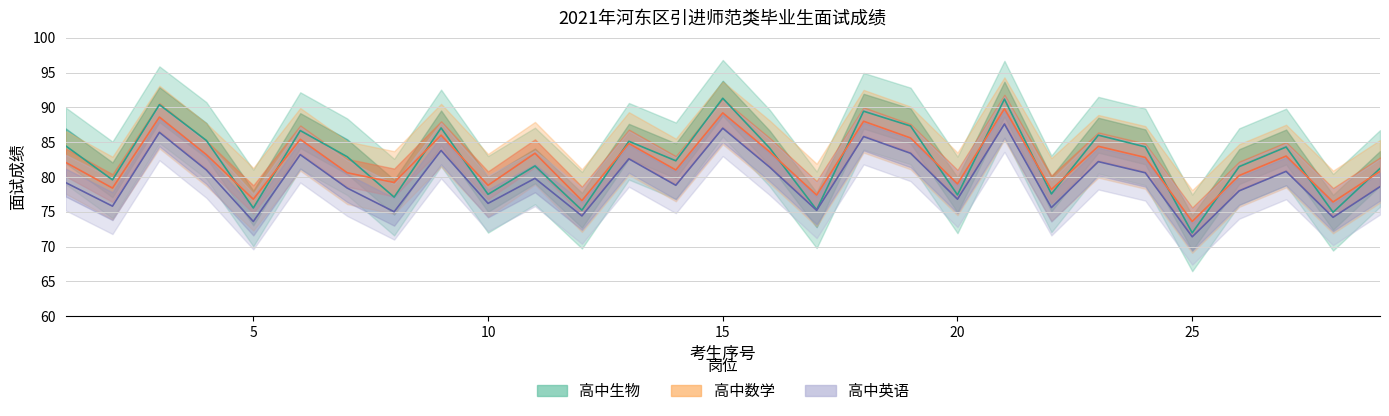

What is the sum of the 高中数学 values at 29 and 1?

162.9